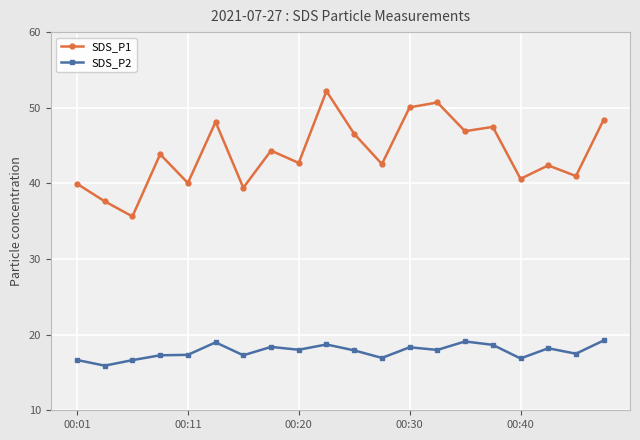

True or false: SDS_P1 and SDS_P2 cross at least once.

False